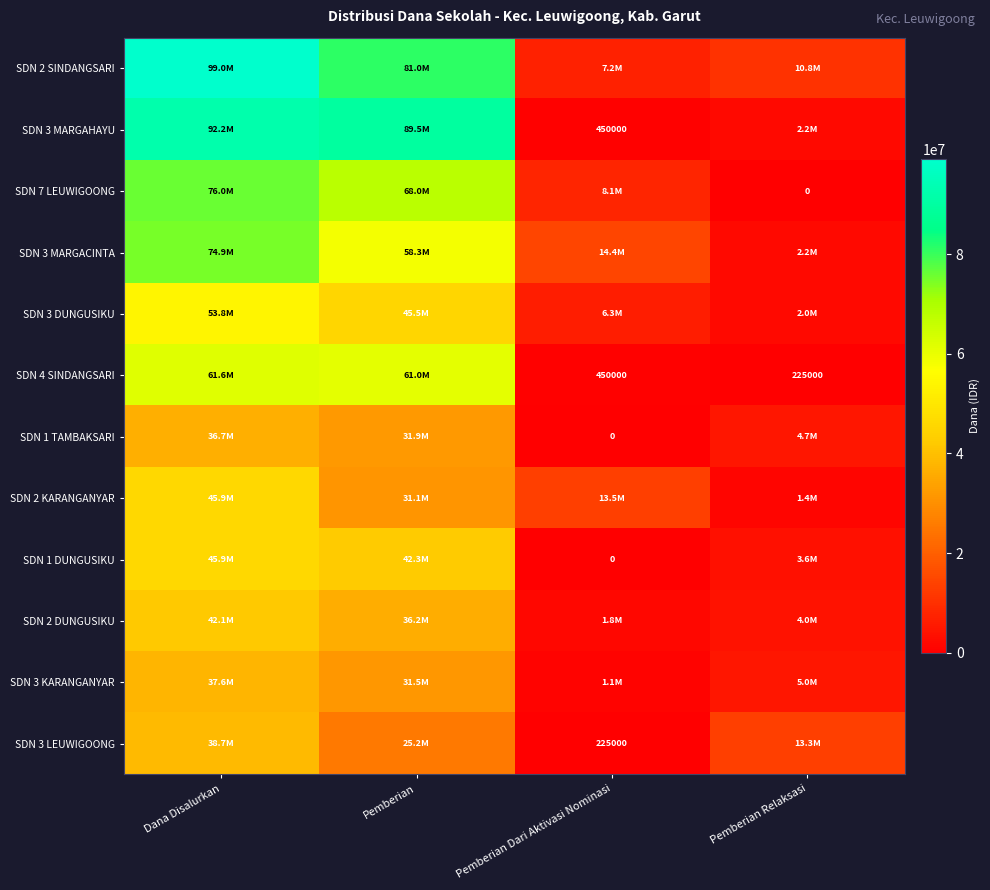

What is the sum of the SDN 4 SINDANGSARI values at Pemberian Relaksasi and Pemberian Dari Aktivasi Nominasi?

675000